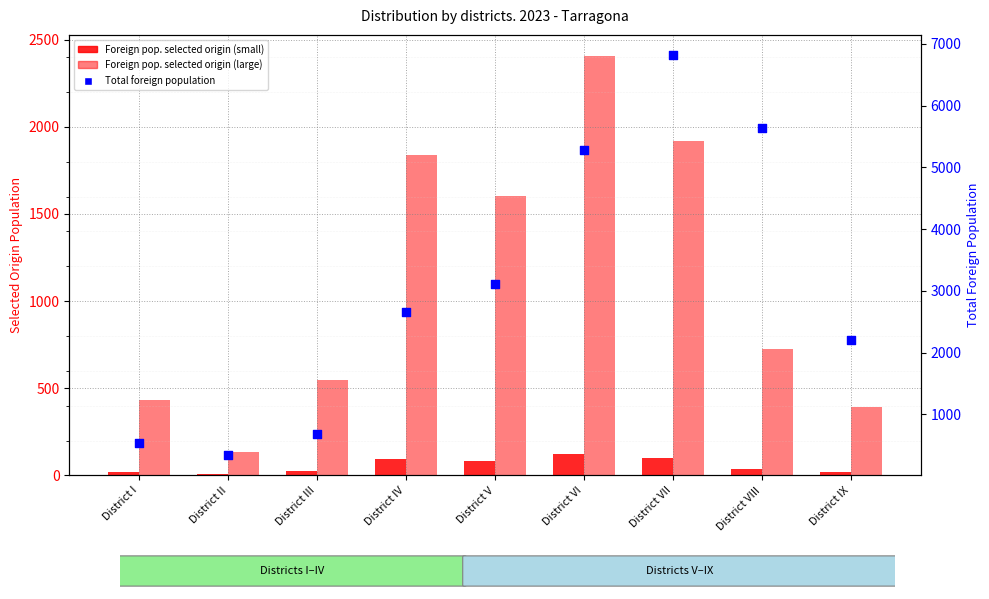

At how many categories does at least one series exceed 3565?

3